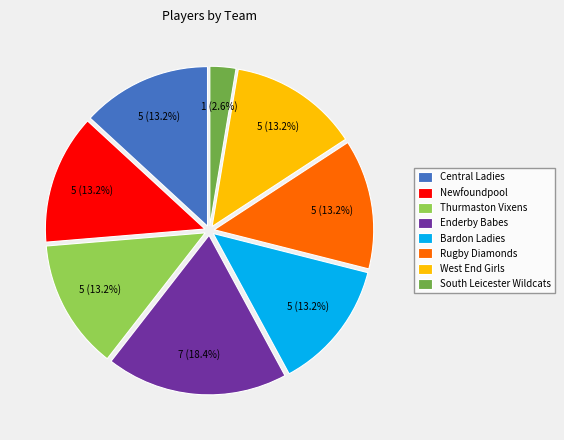

To the nearest percent, what is the average slice percentage?

12%